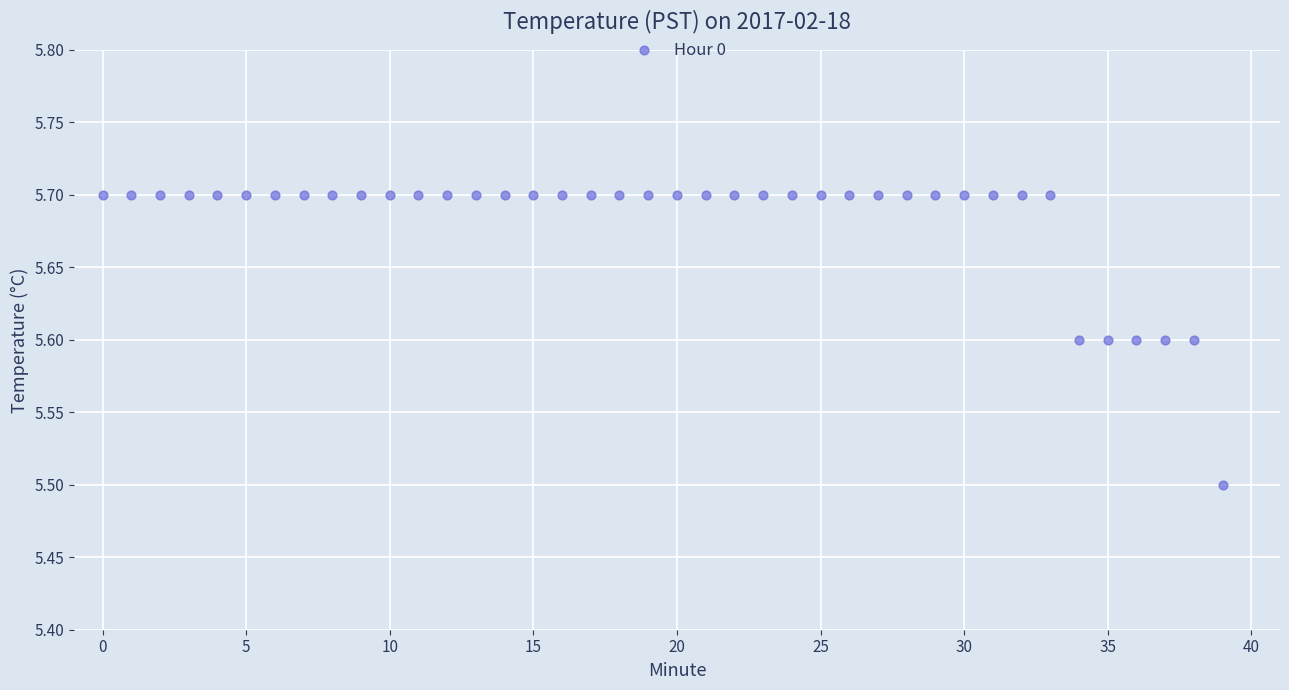

What Y value in the scatter plot is closest to 5?

5.5